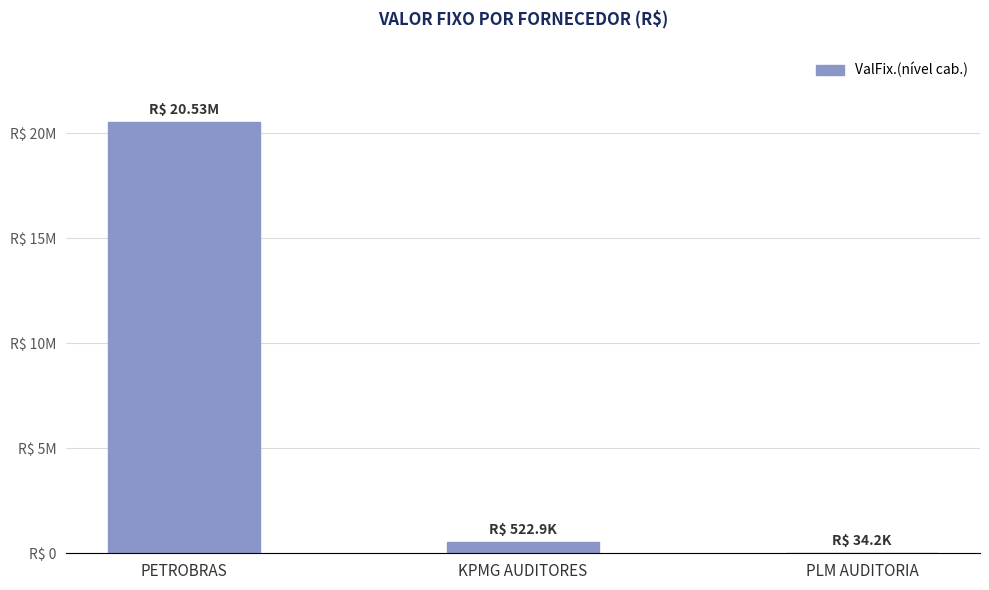

What is the label of the 2nd bar from the right?

KPMG AUDITORES